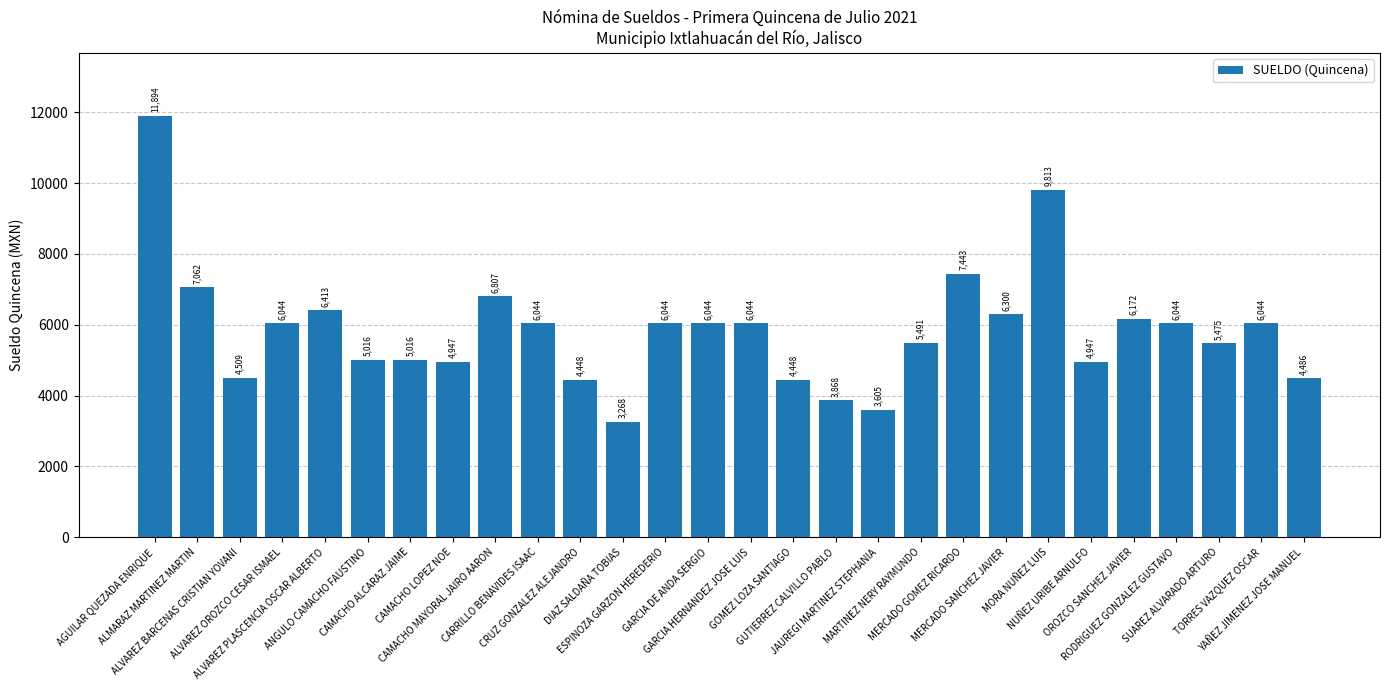

The chart shows a value of 3083.6 at RODRIGUEZ GONZALEZ GUSTAVO. True or false?

False